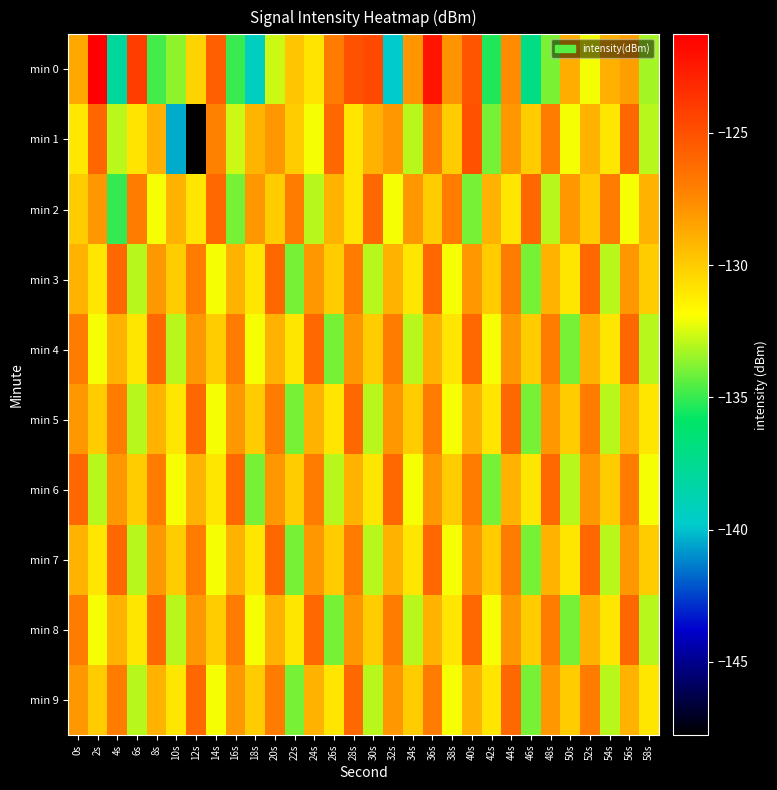

What is the smallest value displayed?

-147.8